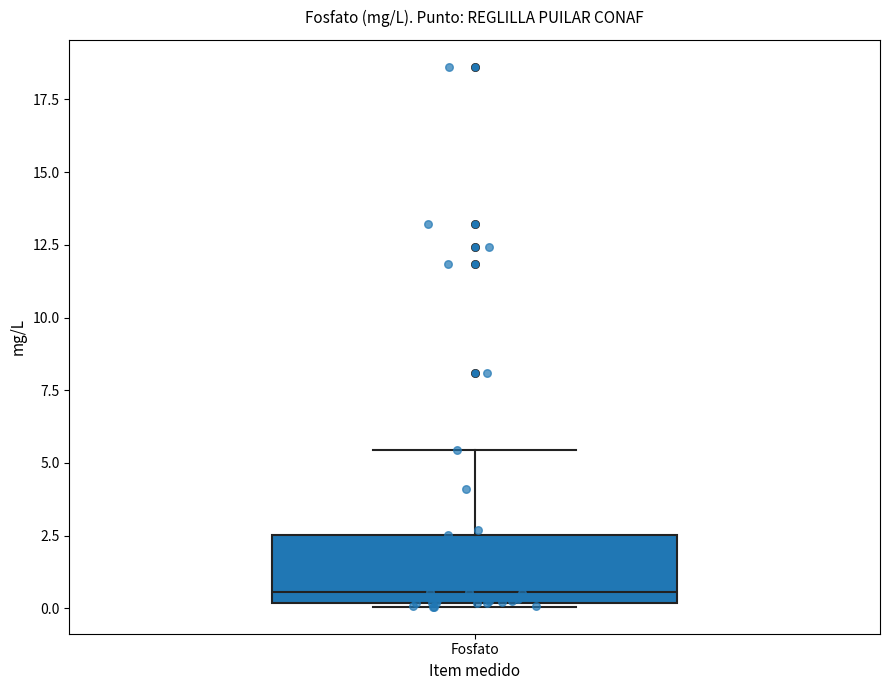

Read this box plot against the y-axis: the position of the median line, the range covered by the box, and the ends of both whiskers. The values are not printed on the chart, so give them approximately, as read against the axis.

median 0.5, box 0.0 to 2.5, whiskers 0.0 to 5.5